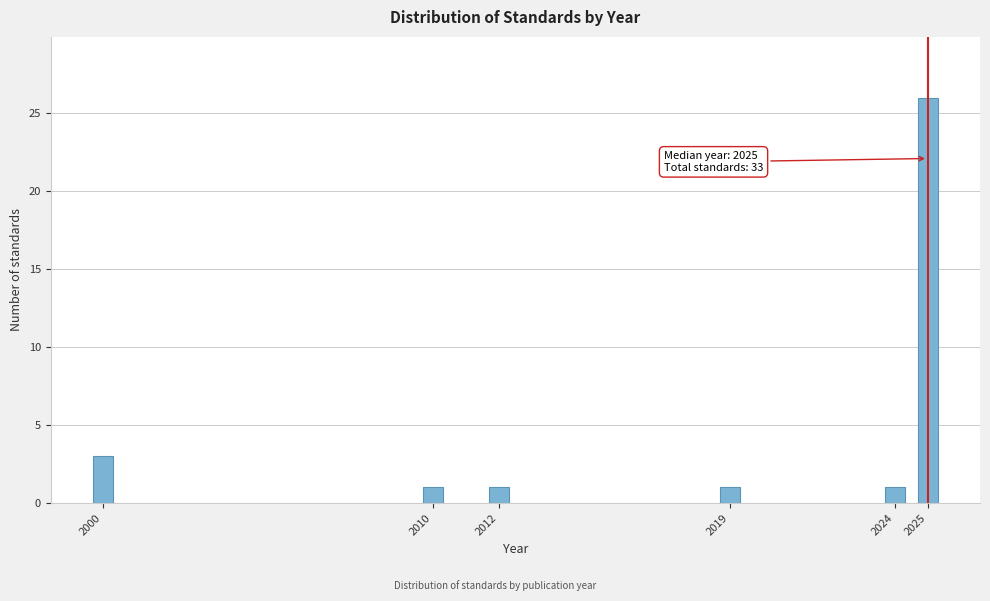

Reading left to right, what are all the values shown in this chart?

2000=3	2010=1	2012=1	2019=1	2024=1	2025=26